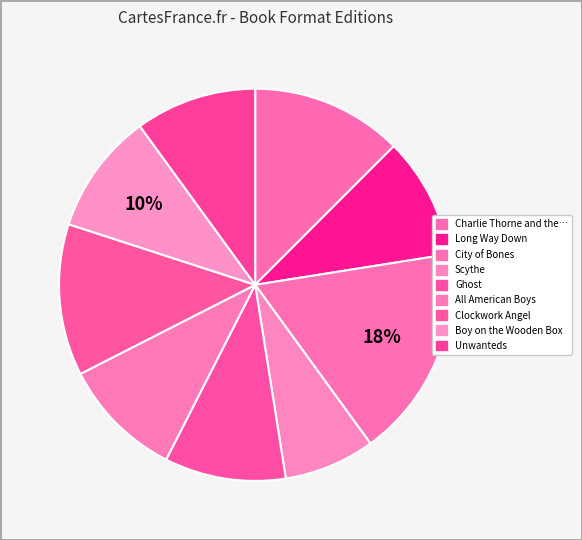

Is there a majority slice in this chart?

No